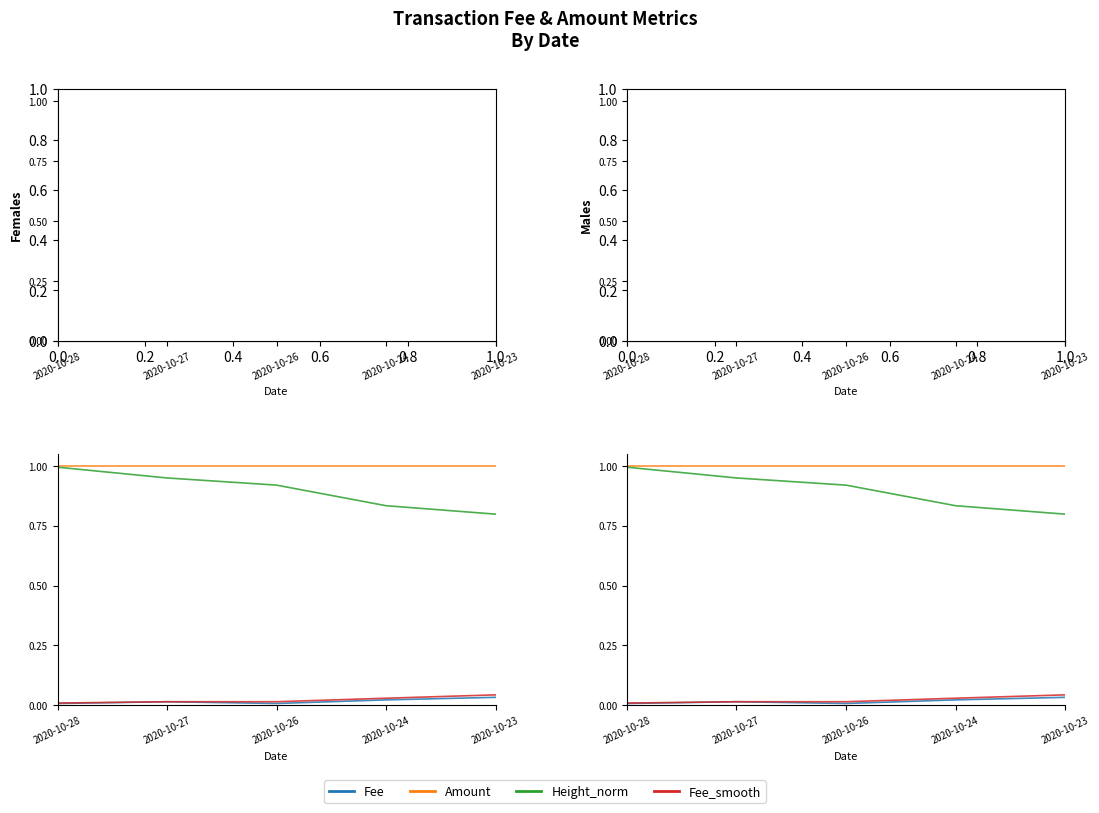

List the labels in order of Amount value, smallest first.

2020-10-28, 2020-10-27, 2020-10-26, 2020-10-24, 2020-10-23